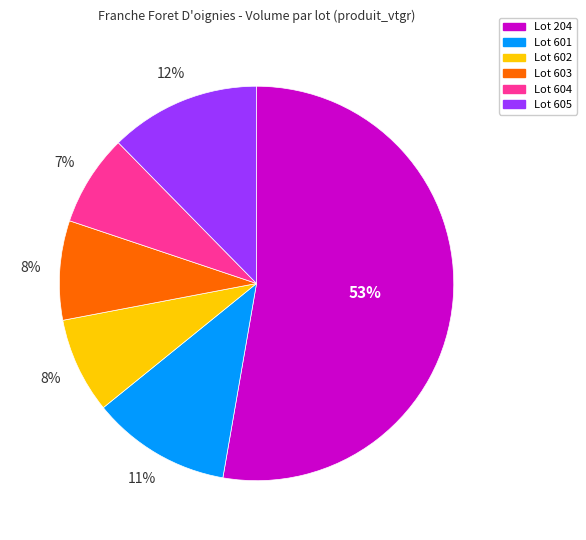

To the nearest percent, what portion does Lot 603 represent?

8%